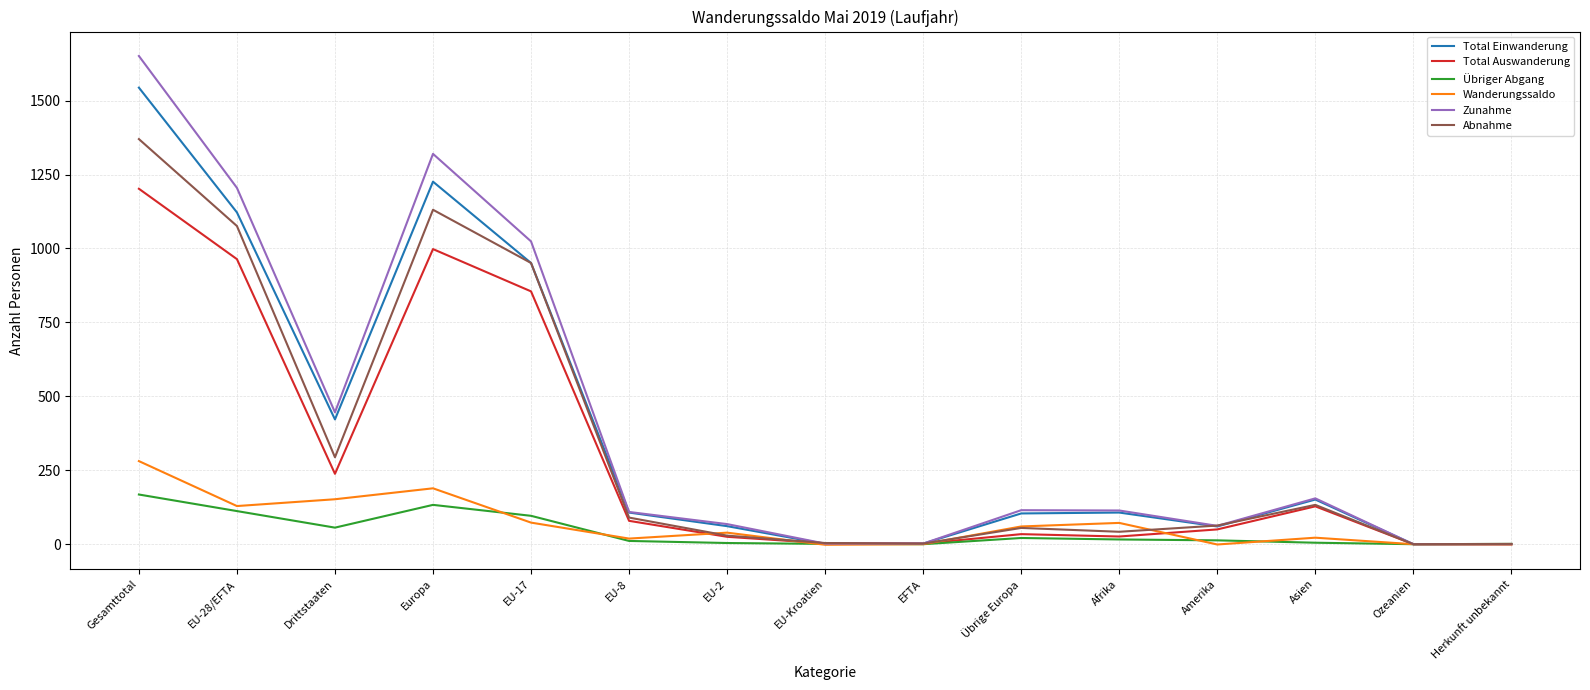

Is the value of Zunahme at Gesamttotal greater than the value of Übriger Abgang at Asien?

Yes